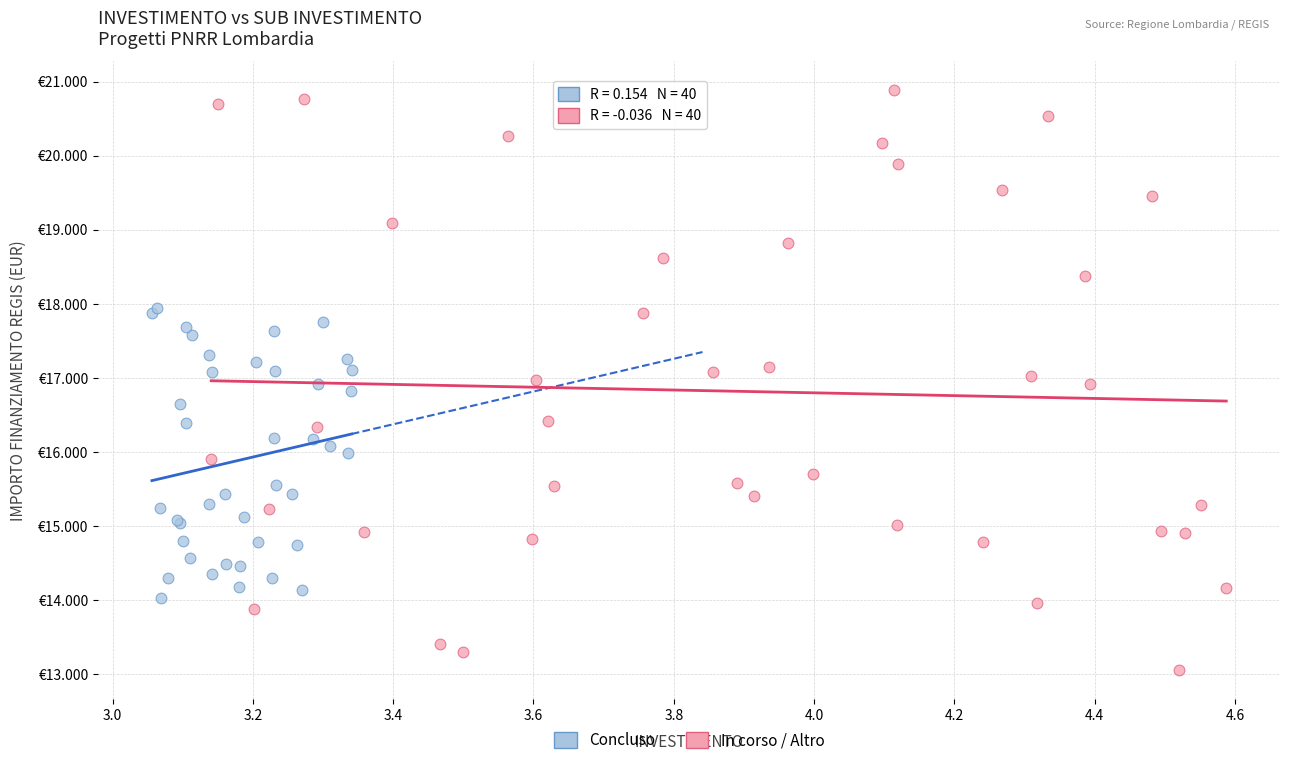

What are all the series names shown in the legend?

Concluso, In corso / Altro